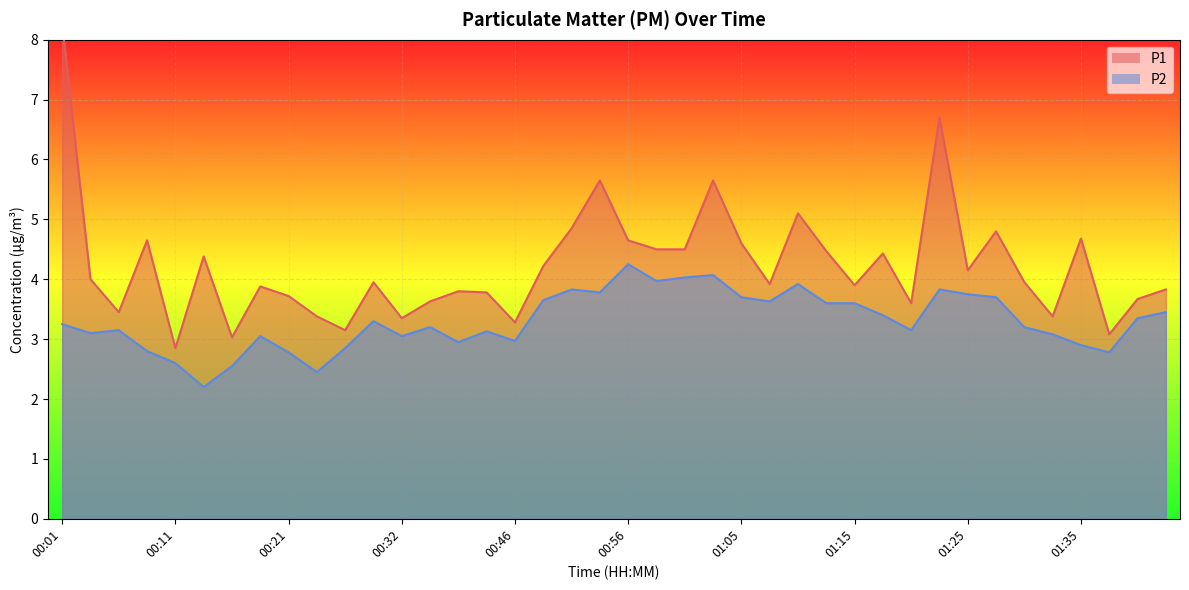

At which category does the chart reach its peak across all series?

00:01